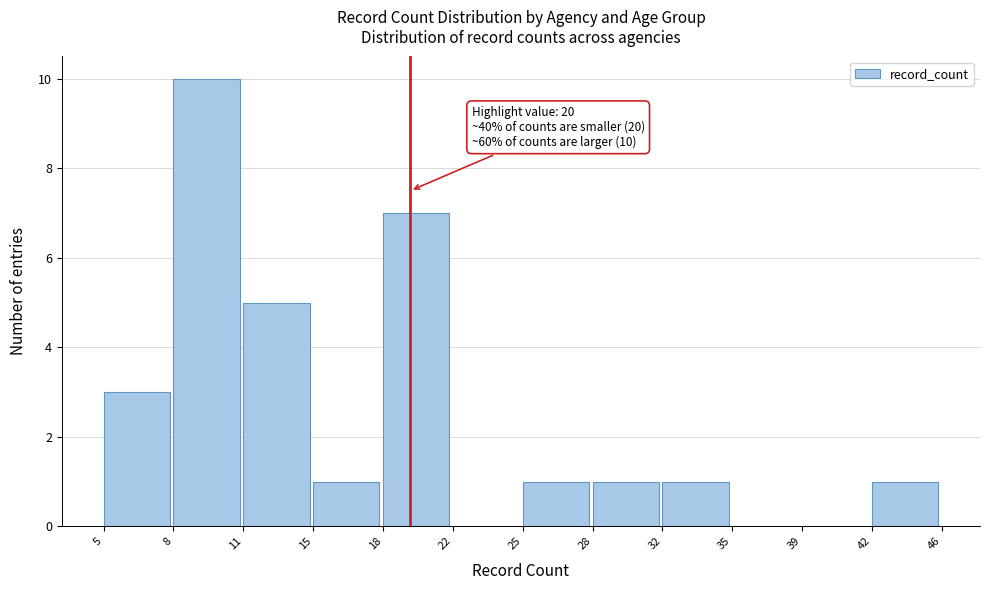

Reading left to right, transcribe all the data shown in this chart.

5=3	8=10	11=5	15=1	18=7	22=0	25=1	28=1	32=1	35=0	39=0	42=1